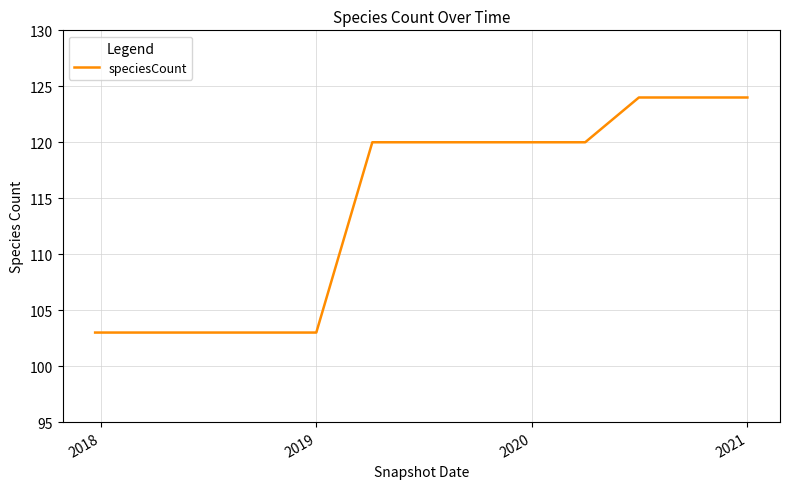

What is the maximum value shown in the chart?

124